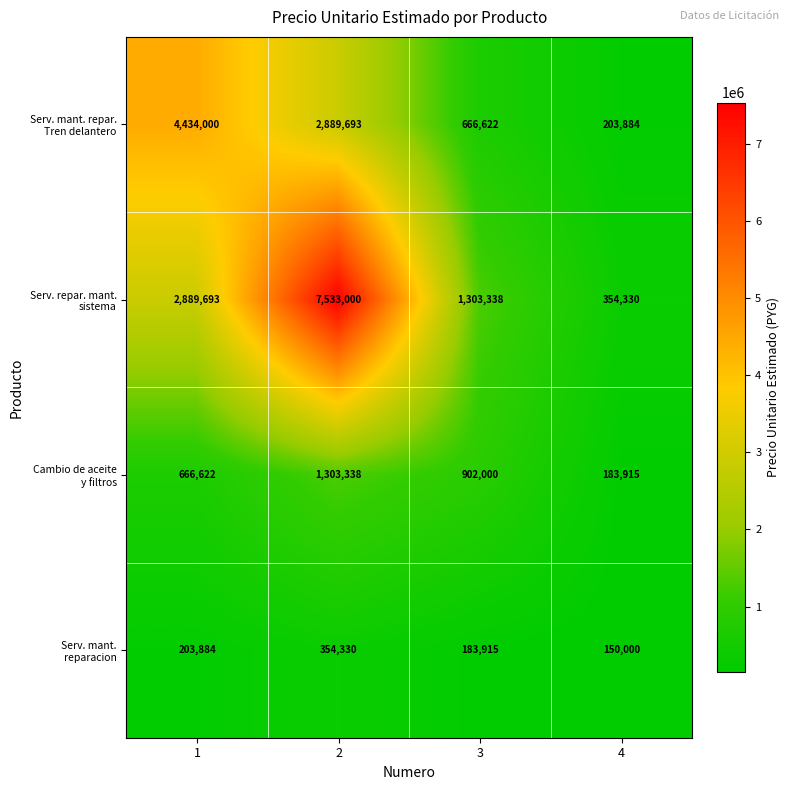

What is the smallest value displayed?

150000